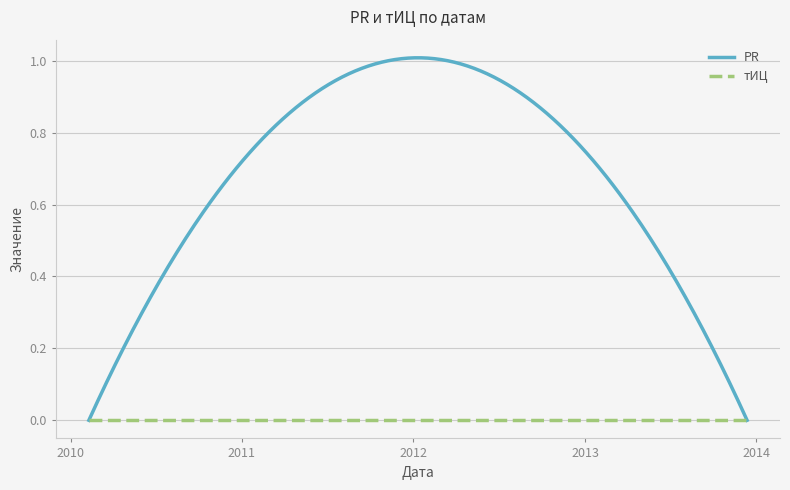

Reading left to right, extract all data points from this chart.

PR: 0	1	0
тИЦ: 0	0	0